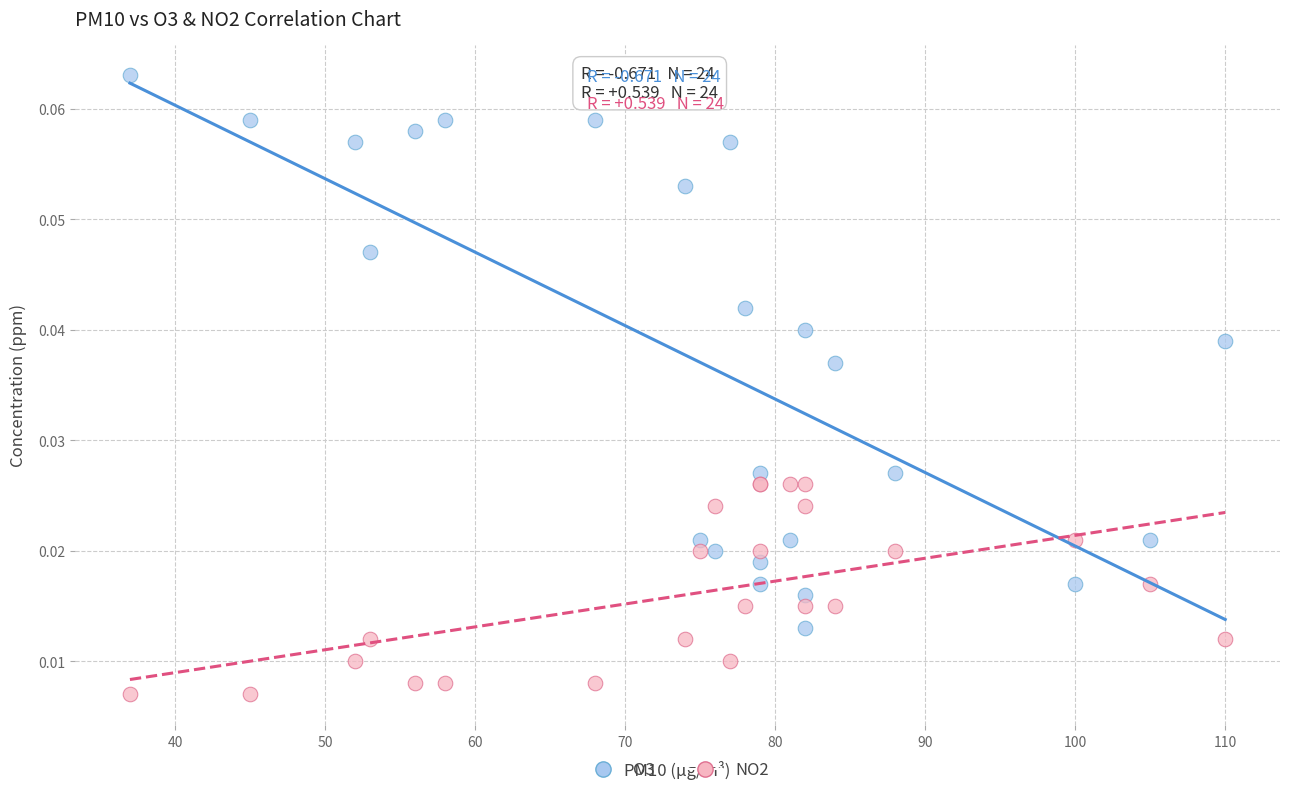

Which series has the widest spread of Y values?

O3